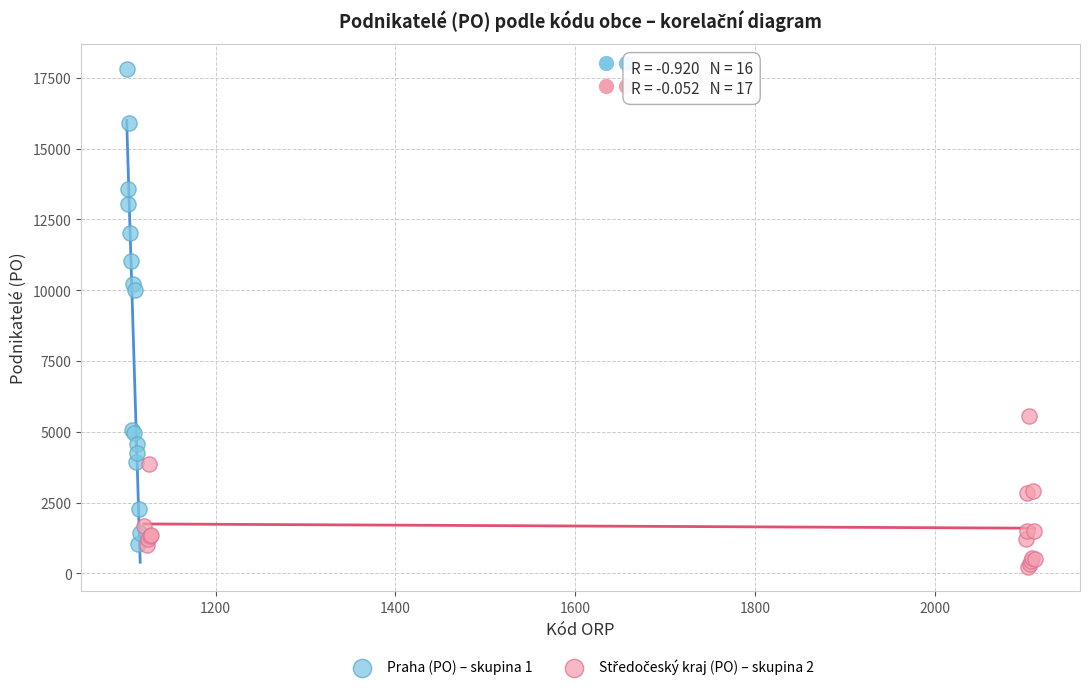

Which series reaches the maximum Y coordinate?

Praha (PO) – skupina 1